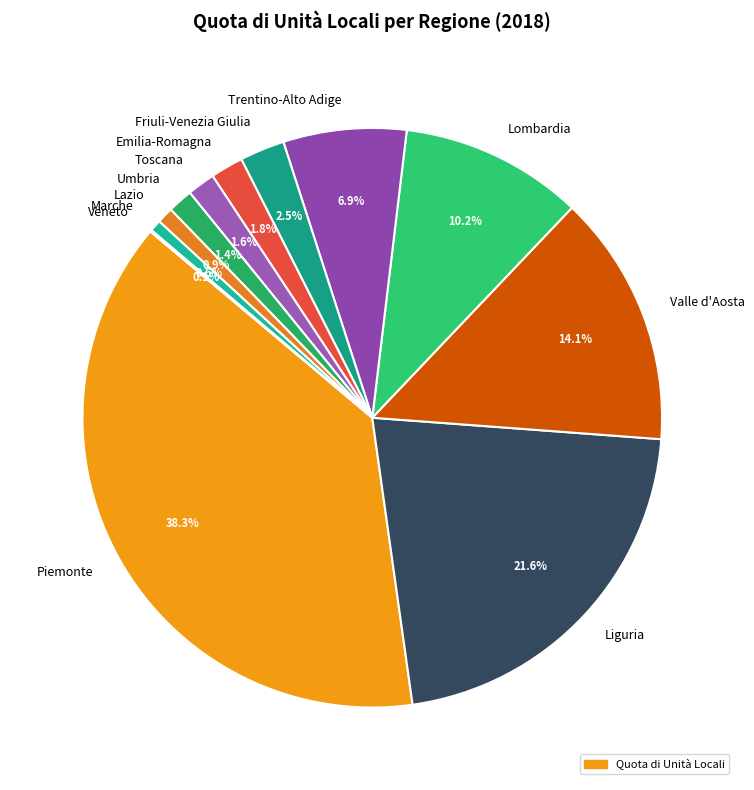

How much of the chart is everything except Trentino-Alto Adige?

93.1%